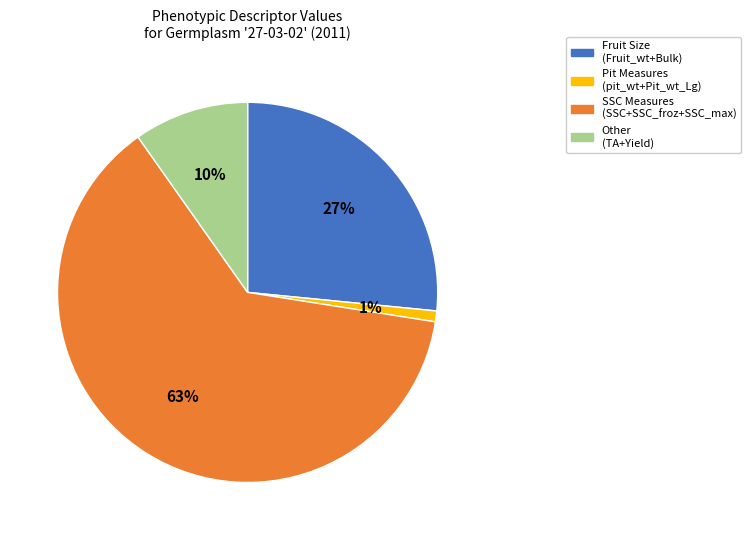

To the nearest percent, what is the average slice percentage?

25%